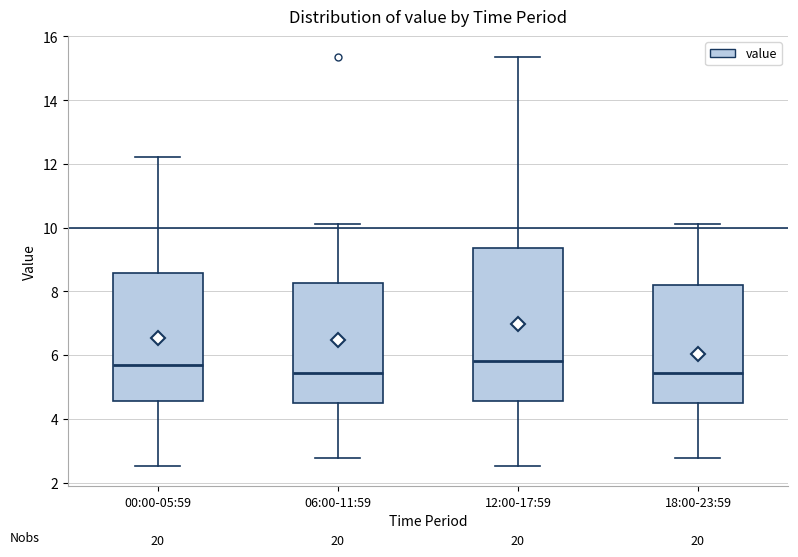

Where does the lower whisker of the box for 18:00-23:59 end on the y-axis? The values are not printed on the chart, so give them approximately, as read against the axis.

2.8